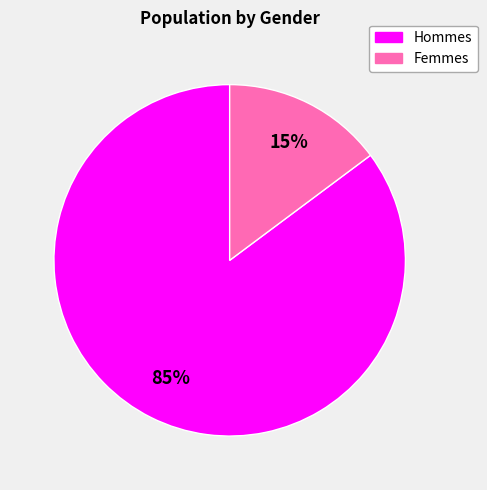

To the nearest percent, what is the difference between the largest and smallest slice percentages?

70%